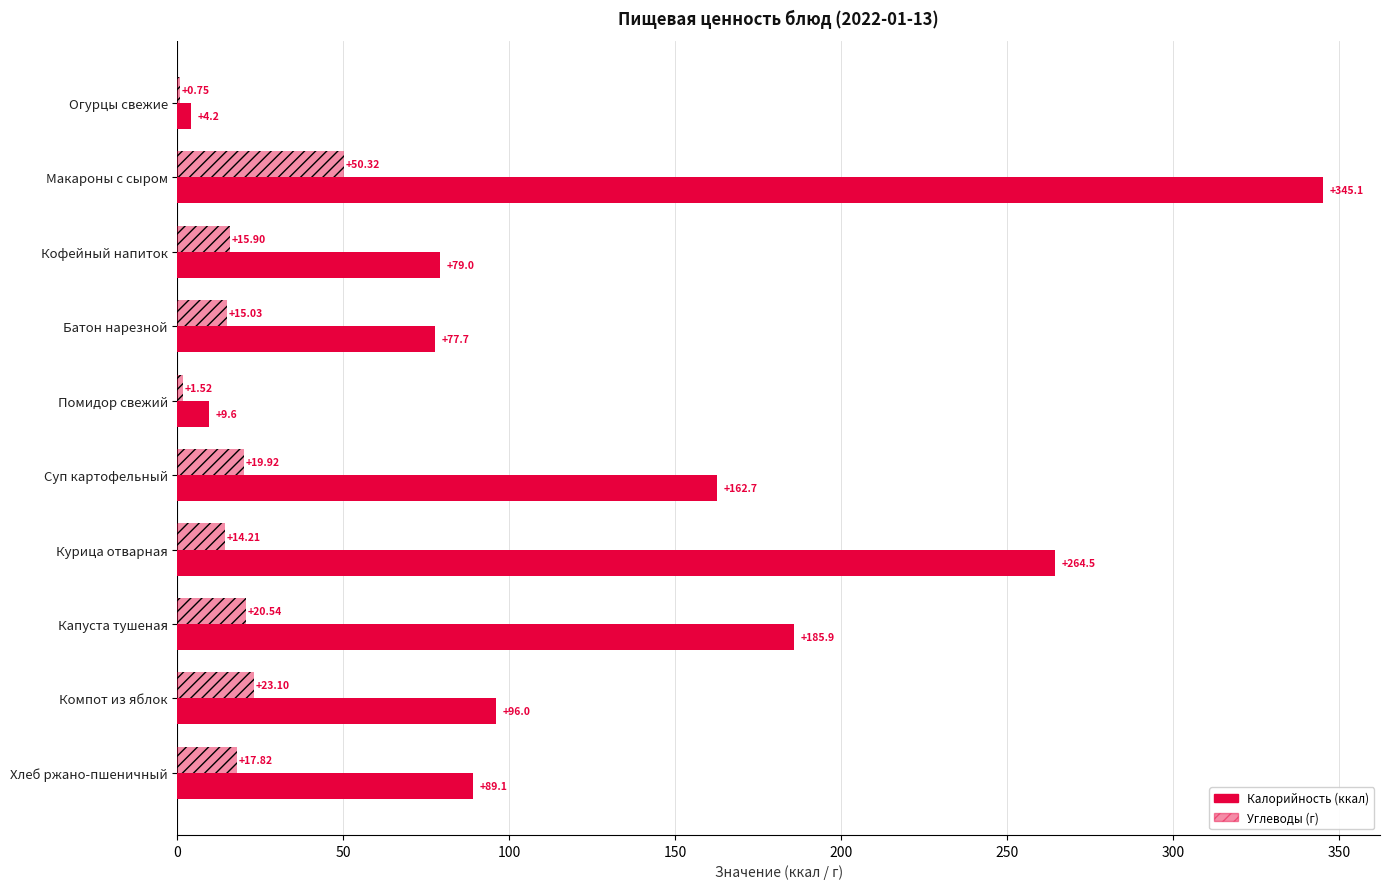

What is the value of the Калорийность (ккал) bar at the 2nd from the left?

345.1